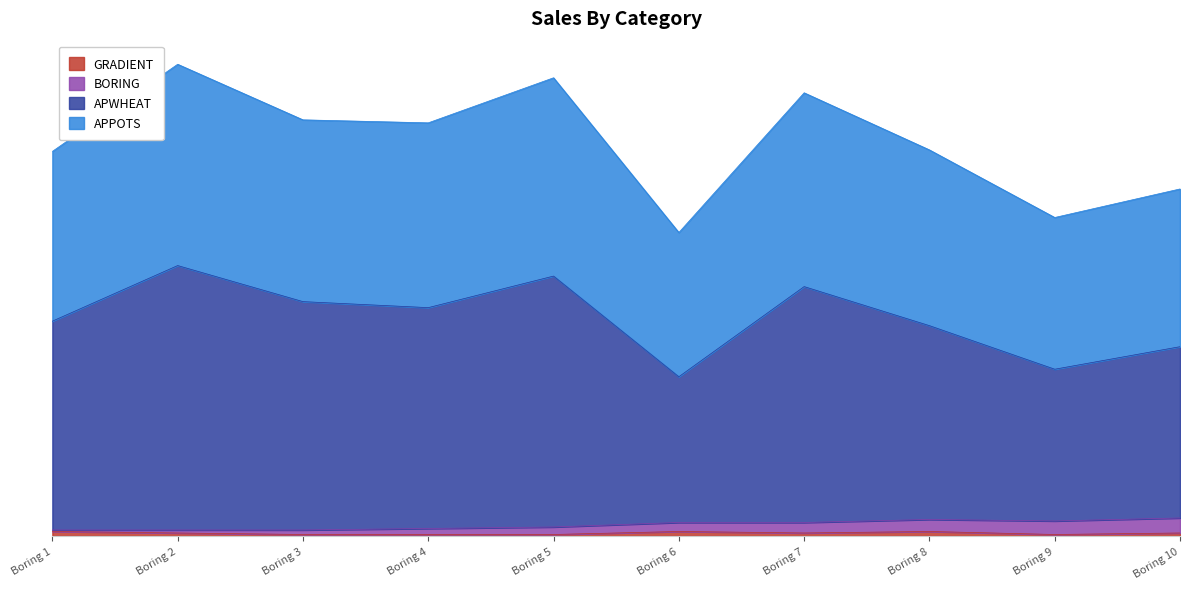

At which category does the chart reach its minimum across all series?

Boring 3